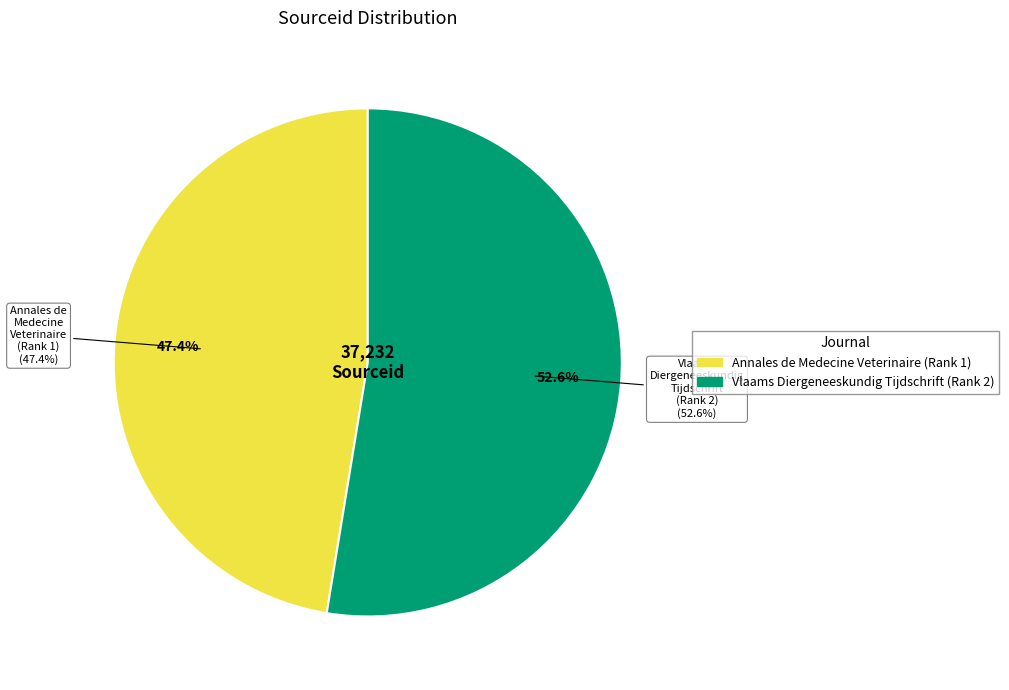

What is the majority slice?

Vlaams Diergeneeskundig Tijdschrift